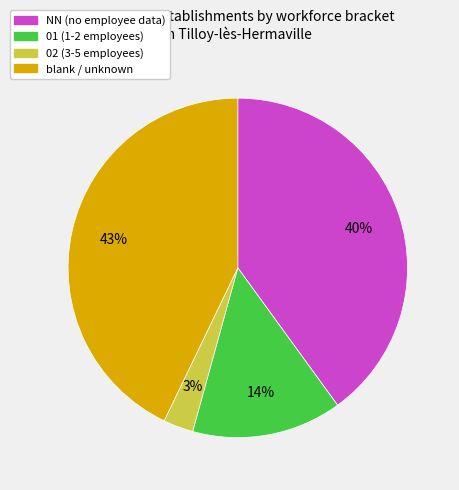

To the nearest percent, what is the average slice percentage?

25%